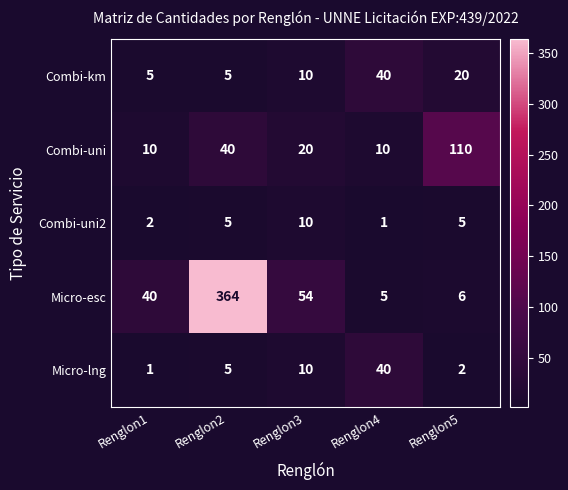

At which category is the sum across all series the highest?

Renglon2